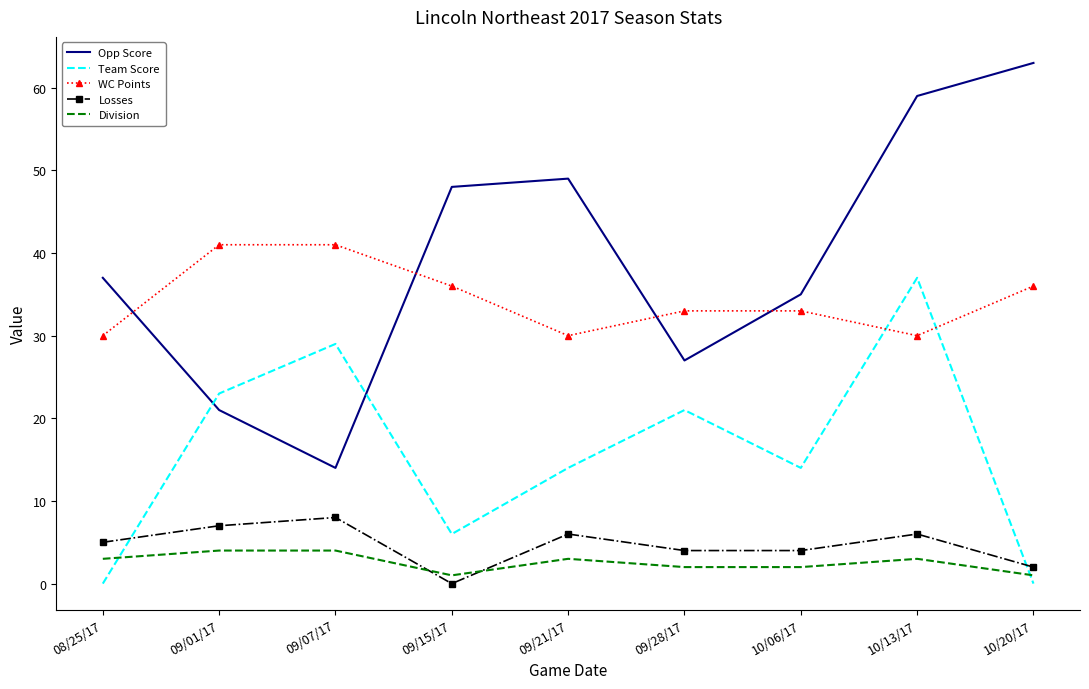

True or false: Team Score has a value of 3 at 09/15/17.

False